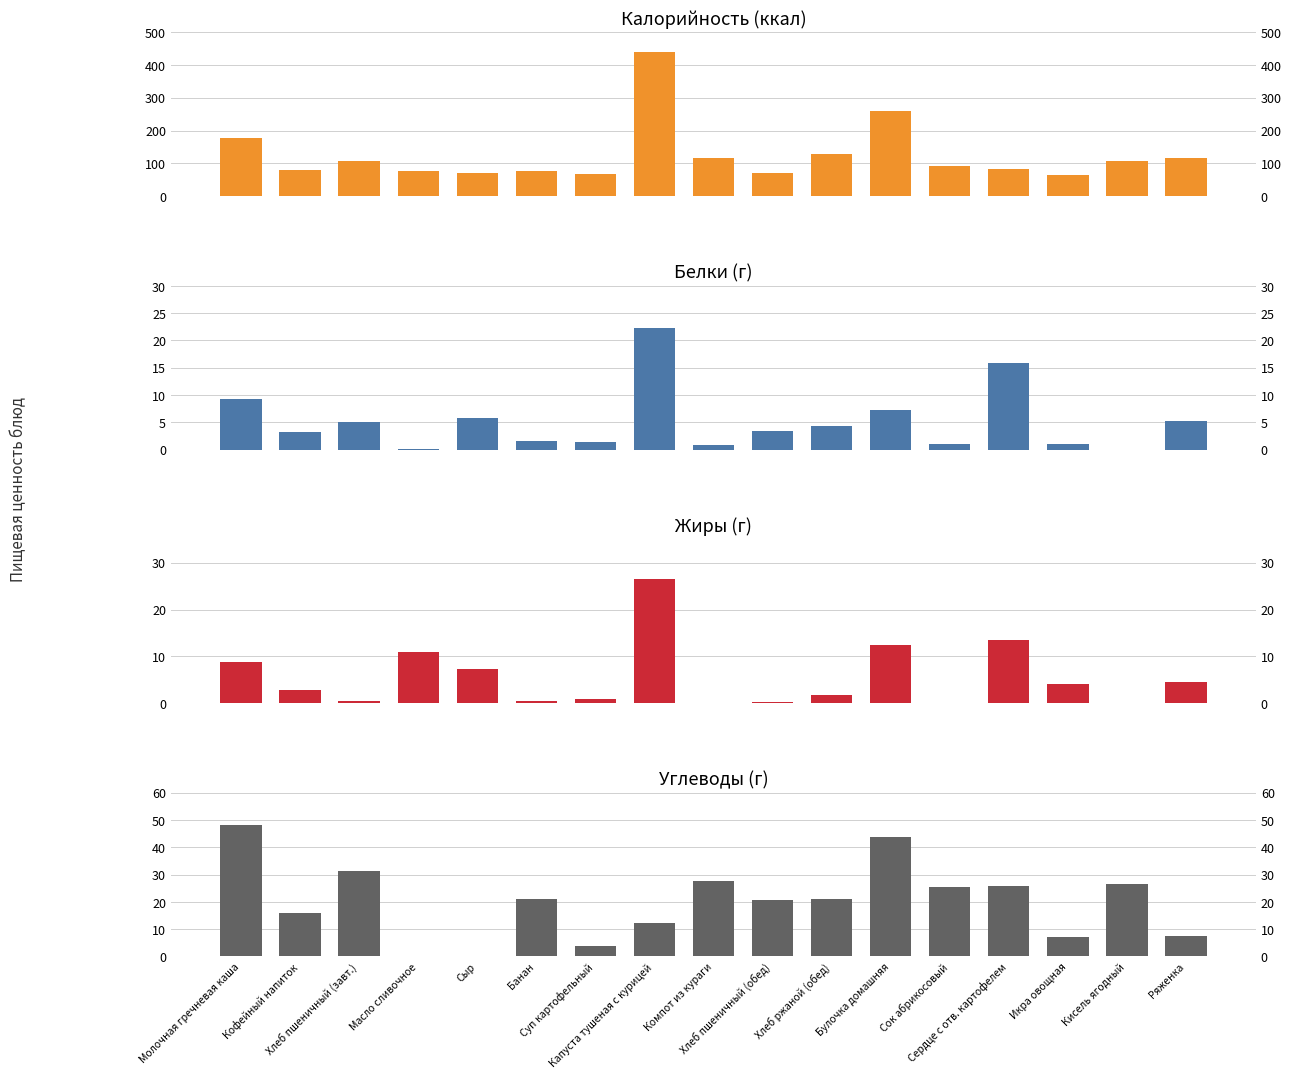

Is it true that Калорийность (ккал) equals 117.5 at Ряженка?

True